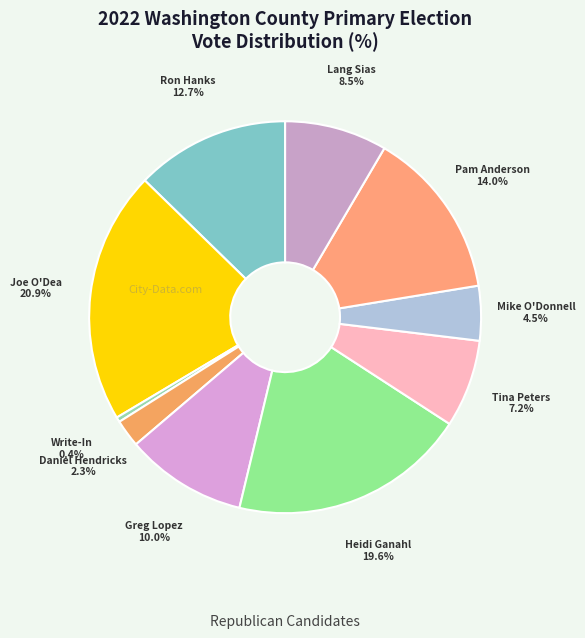

How many segments does this pie chart have?

10